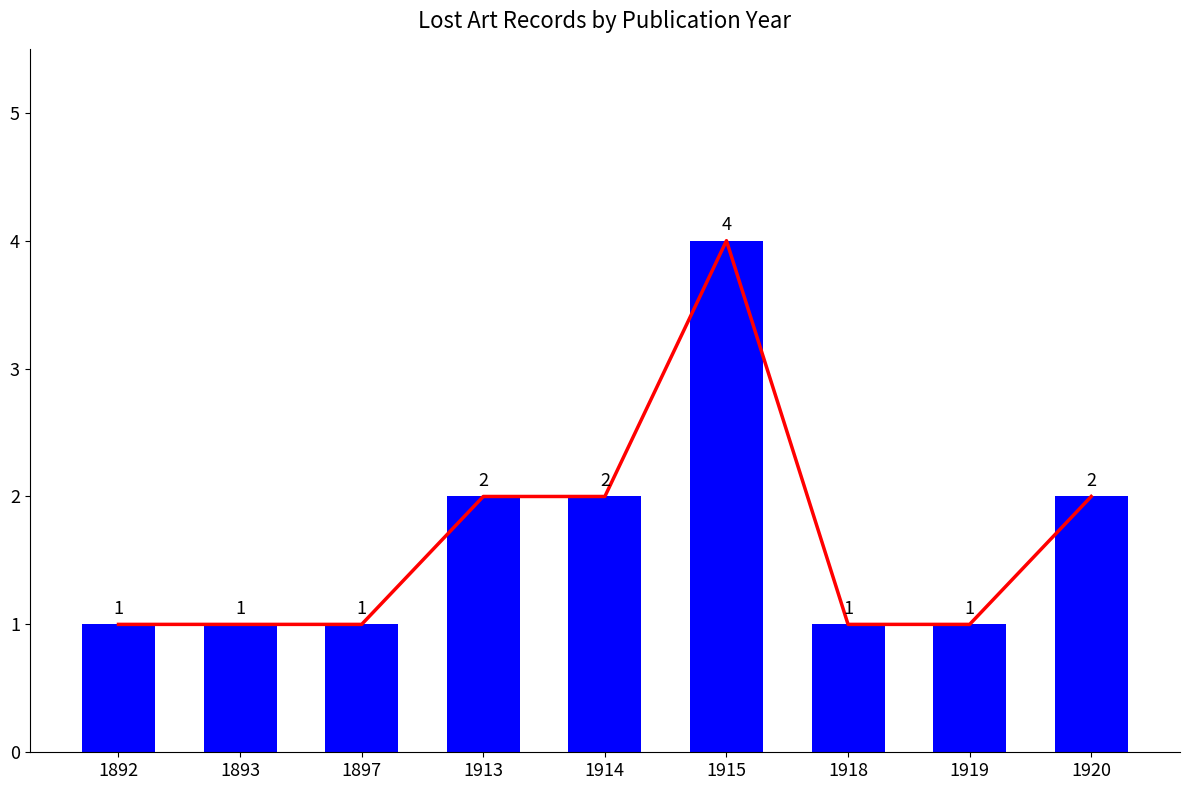

Which has a higher value, 1892 or 1920?

1920